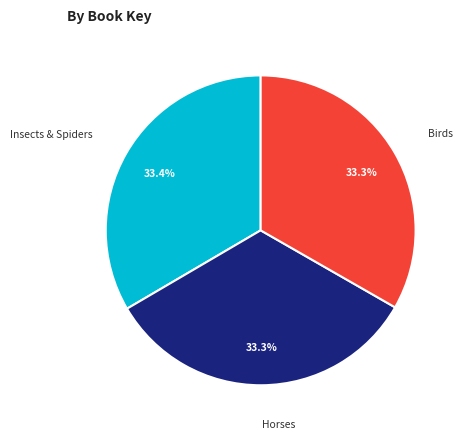

Is there any slice that represents more than half of the pie?

No